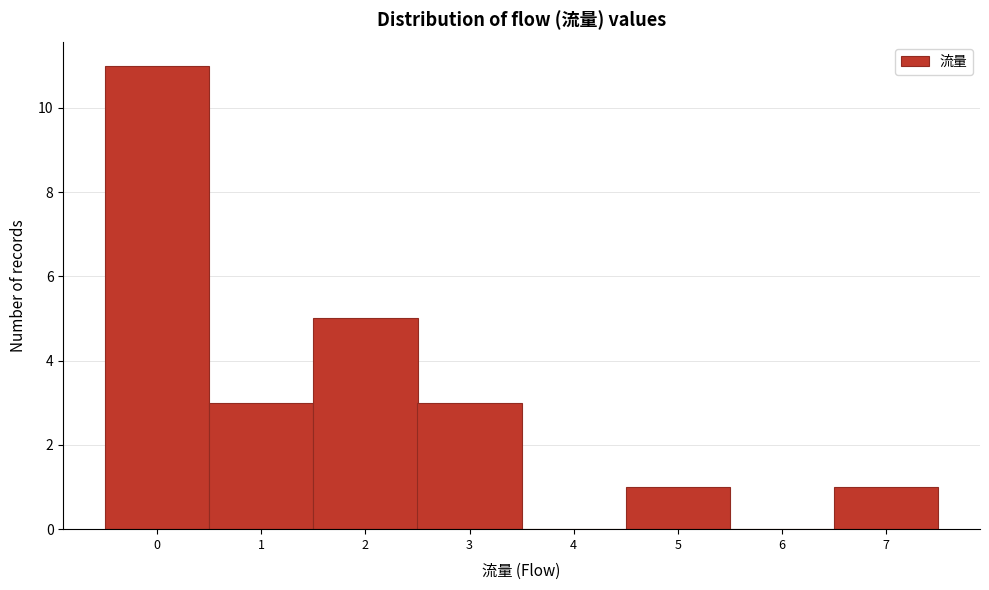

Which range on the x-axis has the tallest bar?

-0.5 to 0.5